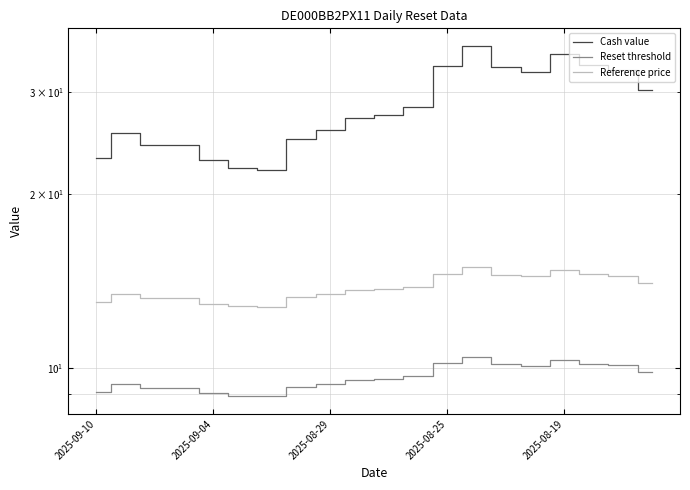

What is the greatest value displayed?

36.1